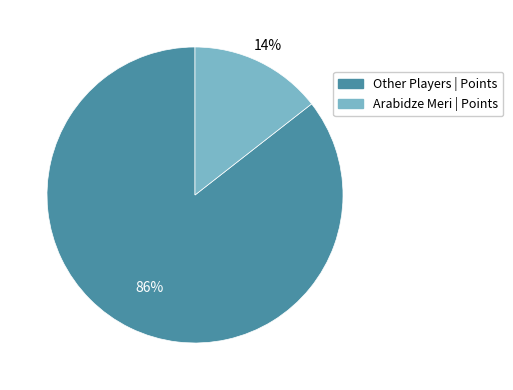

Is there a majority slice in this chart?

Yes